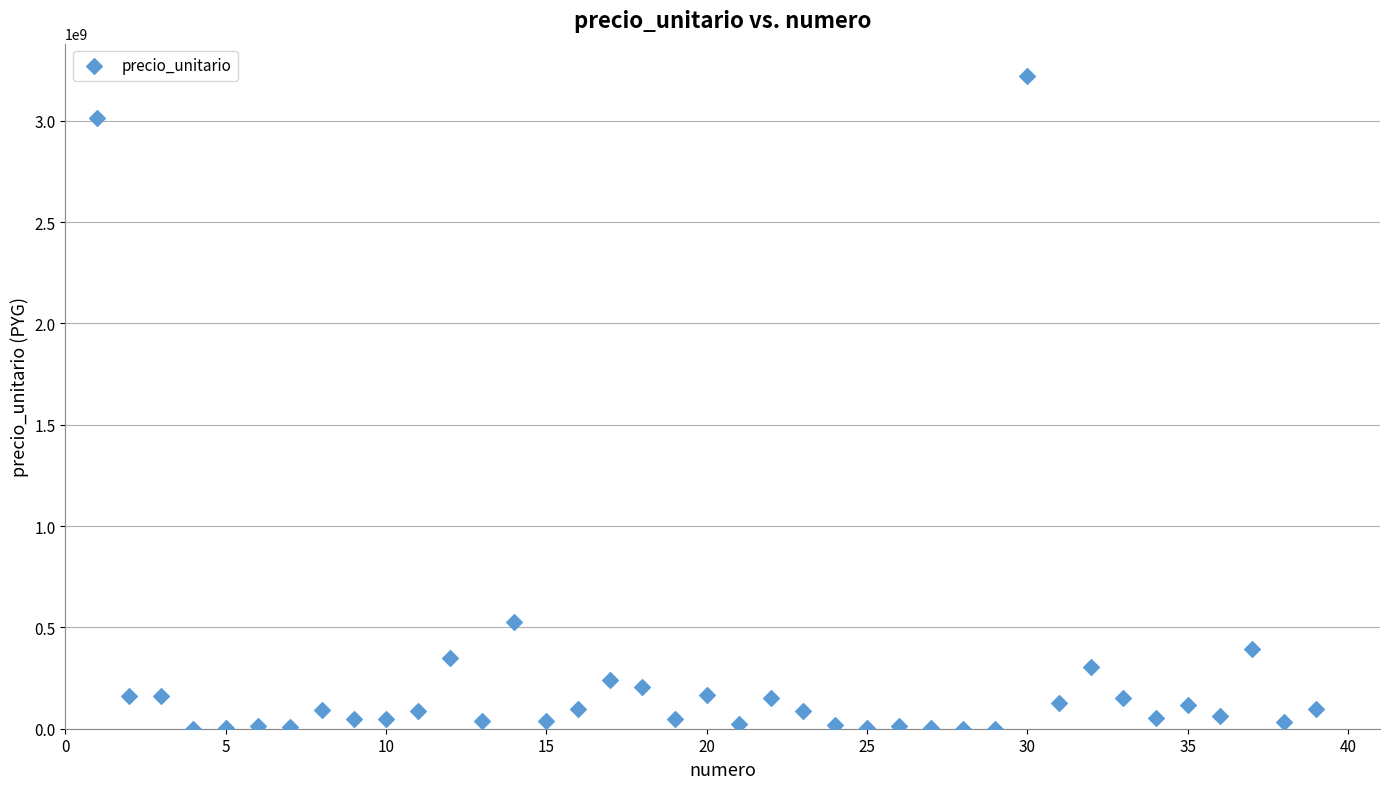

What Y value in the scatter plot is closest to 1609600285?

524985698